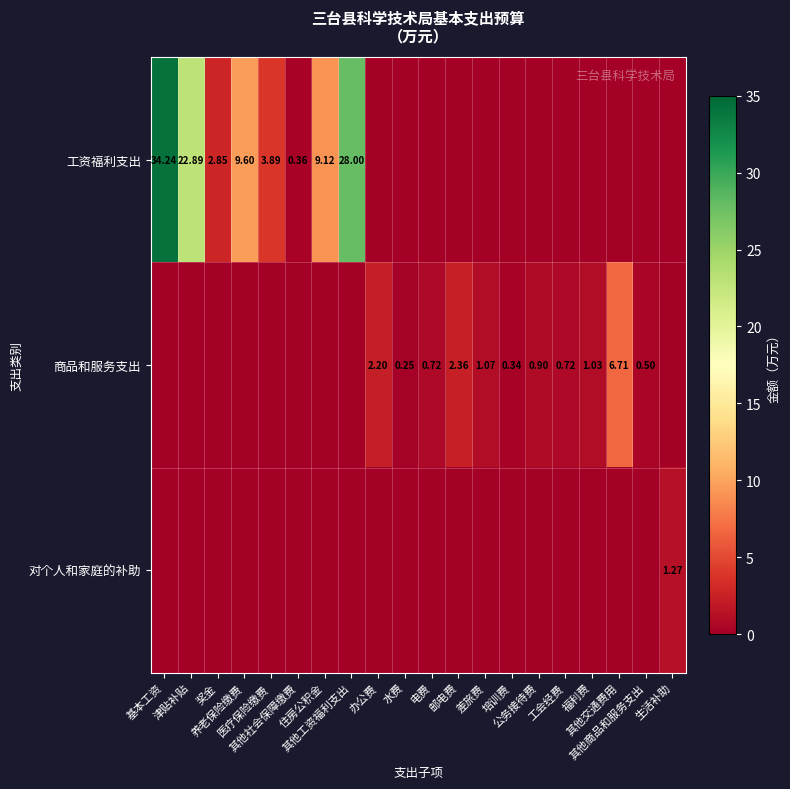

The value of 工资福利支出 at 工会经费 is -18.9. True or false?

False